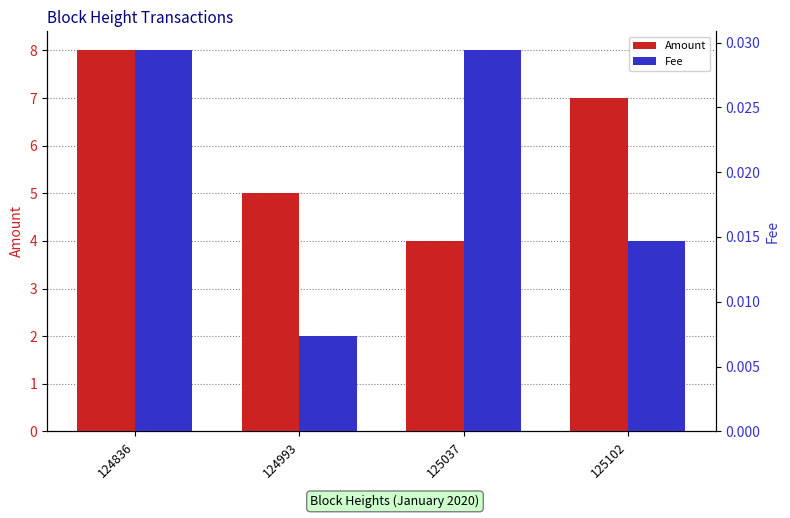

At 125037, list the series in order from largest to smallest.

Amount, Fee